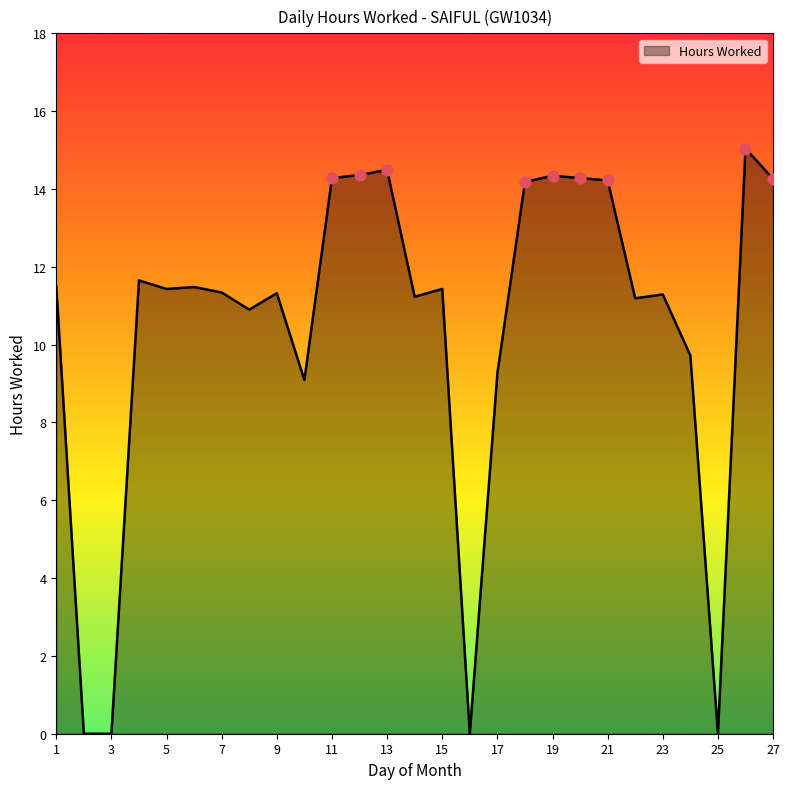

What is the difference between the maximum and minimum values?

15.0